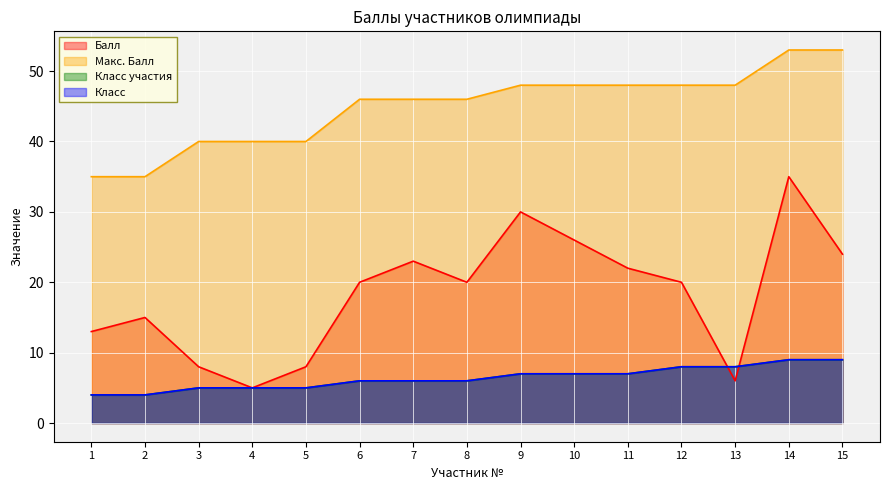

True or false: Балл has a value of 5 at 8.

False